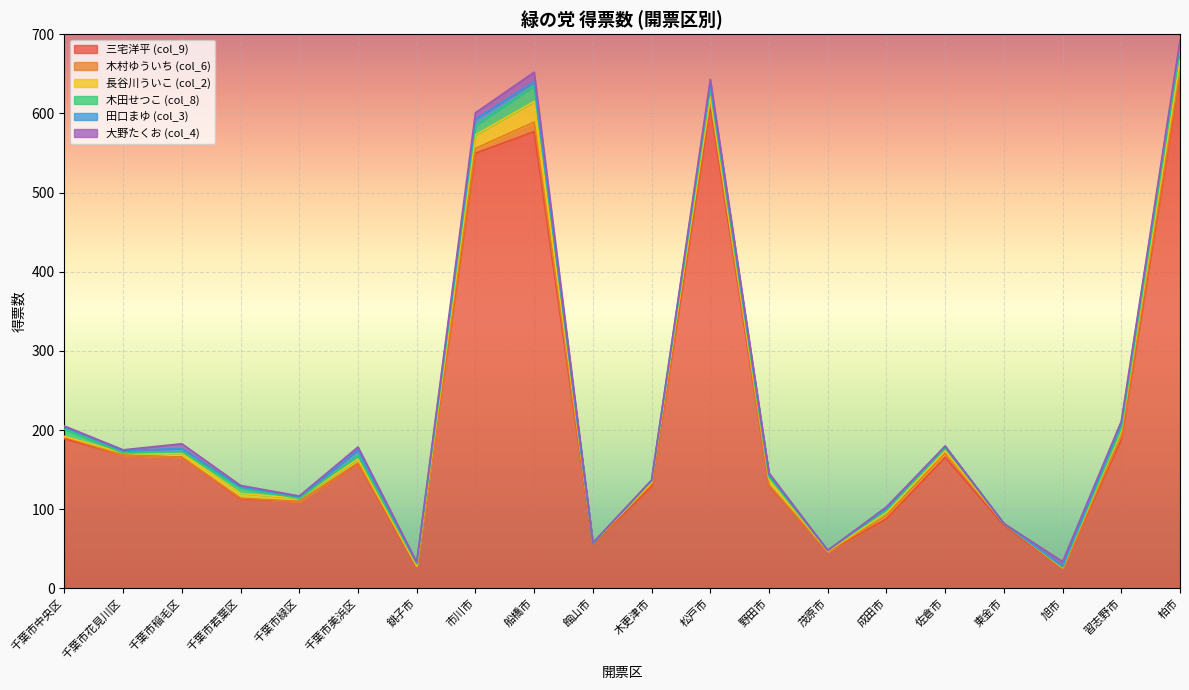

Read the 田口まゆ (col_3) value at 野田市.

3.0